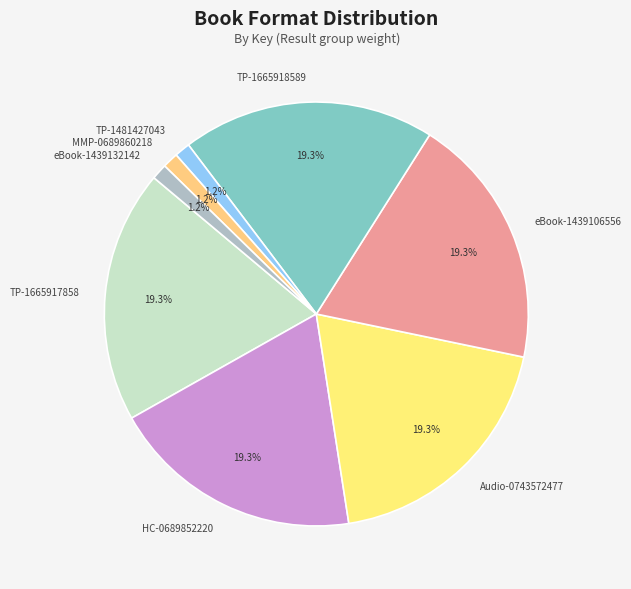

How much of the chart is everything except MMP-0689860218?

98.8%